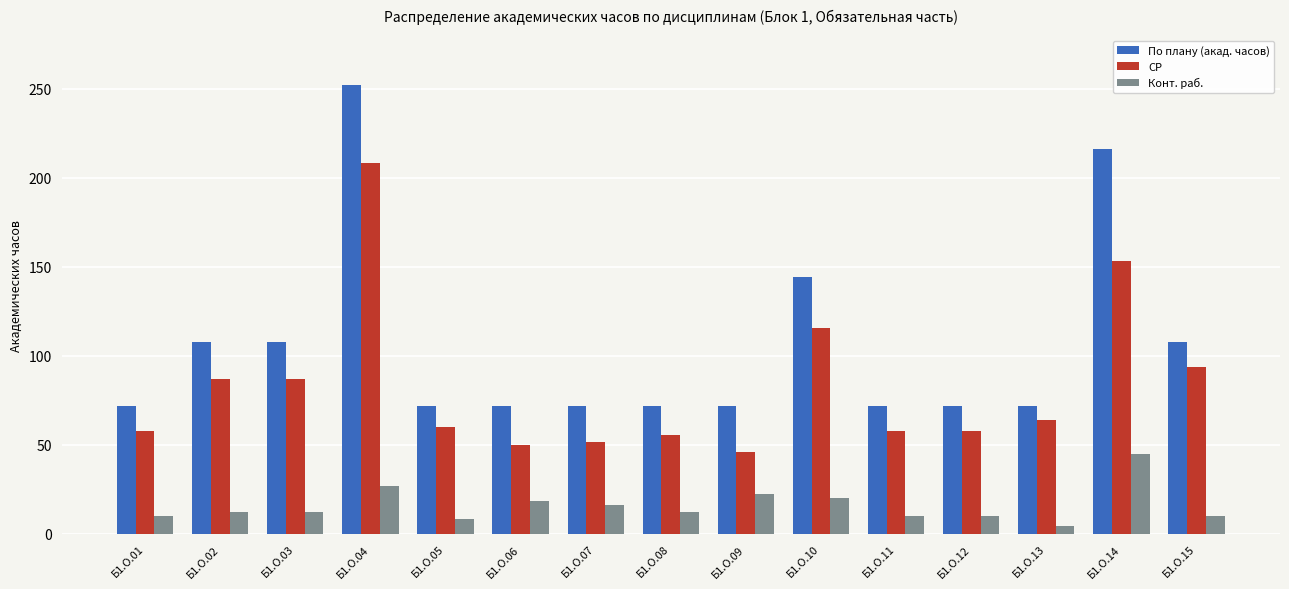

Rank the series at Б1.О.10 from highest to lowest value.

По плану (акад. часов), СР, Конт. раб.